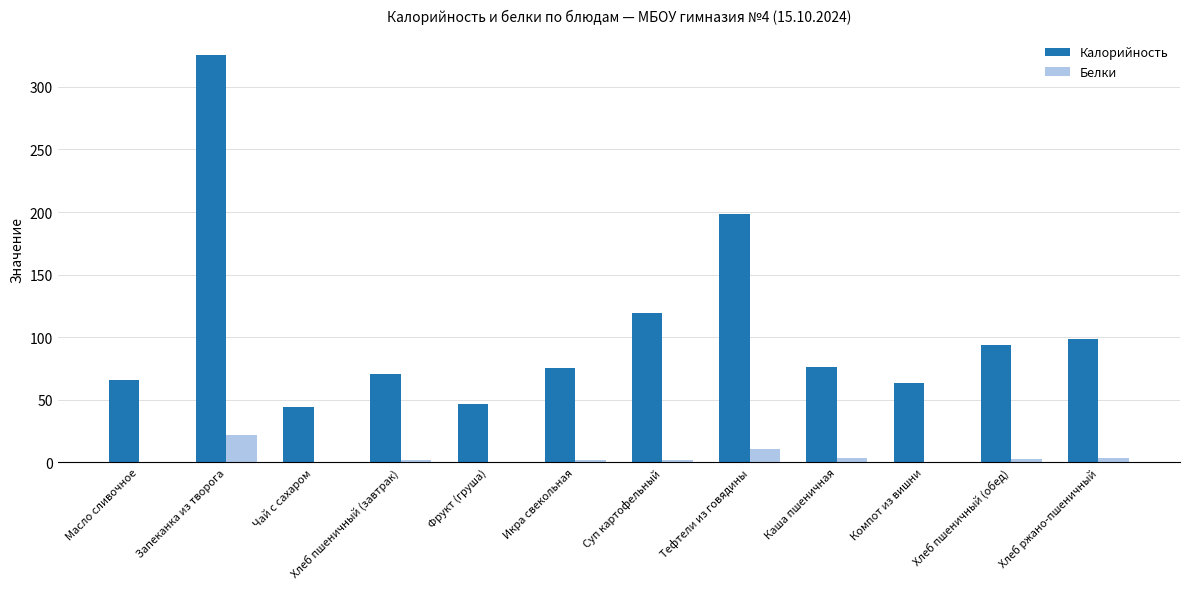

How many groups of bars are there?

12